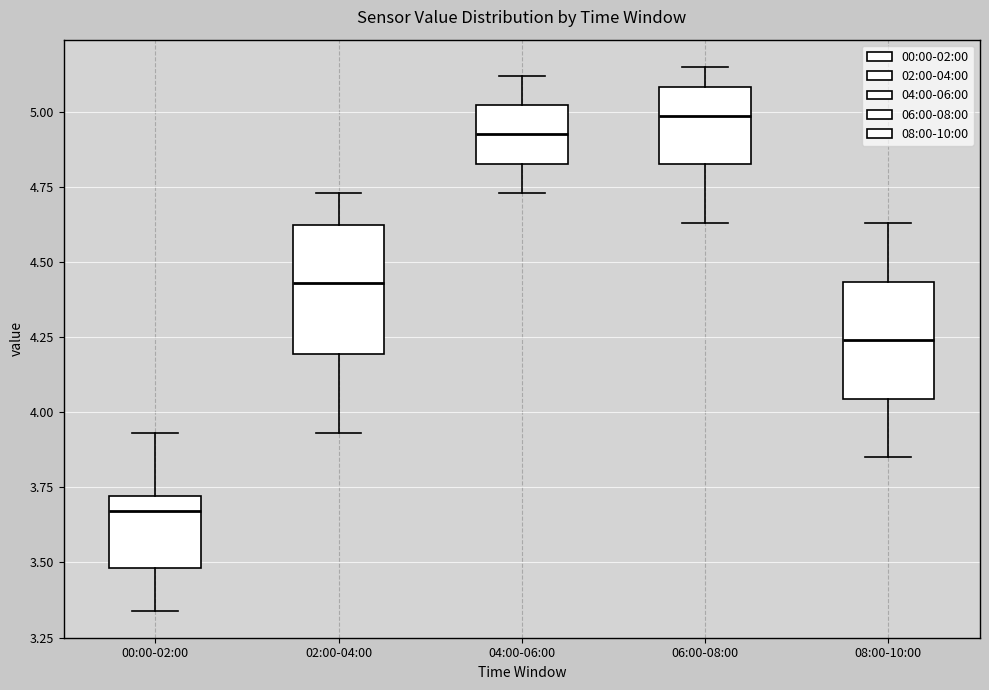

Reading left to right, transcribe this box plot: for each box, give where its median line is, the range the box spans, and where its two whiskers end, as read against the y-axis. The values are not printed on the chart, so give them approximately, as read against the axis.

00:00-02:00: median 3.65, box 3.50 to 3.70, whiskers 3.35 to 3.95
02:00-04:00: median 4.45, box 4.20 to 4.65, whiskers 3.95 to 4.75
04:00-06:00: median 4.95, box 4.85 to 5.00, whiskers 4.75 to 5.10
06:00-08:00: median 5.00, box 4.85 to 5.10, whiskers 4.65 to 5.15
08:00-10:00: median 4.25, box 4.05 to 4.45, whiskers 3.85 to 4.65